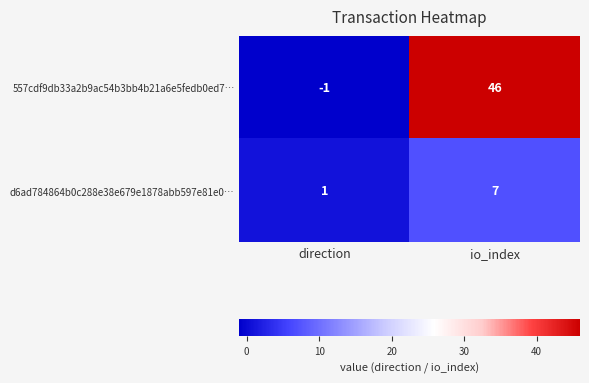

True or false: 557cdf9db33a2b9ac54b3bb4b21a6e5fedb0ed7… has a value of 46 at io_index.

True